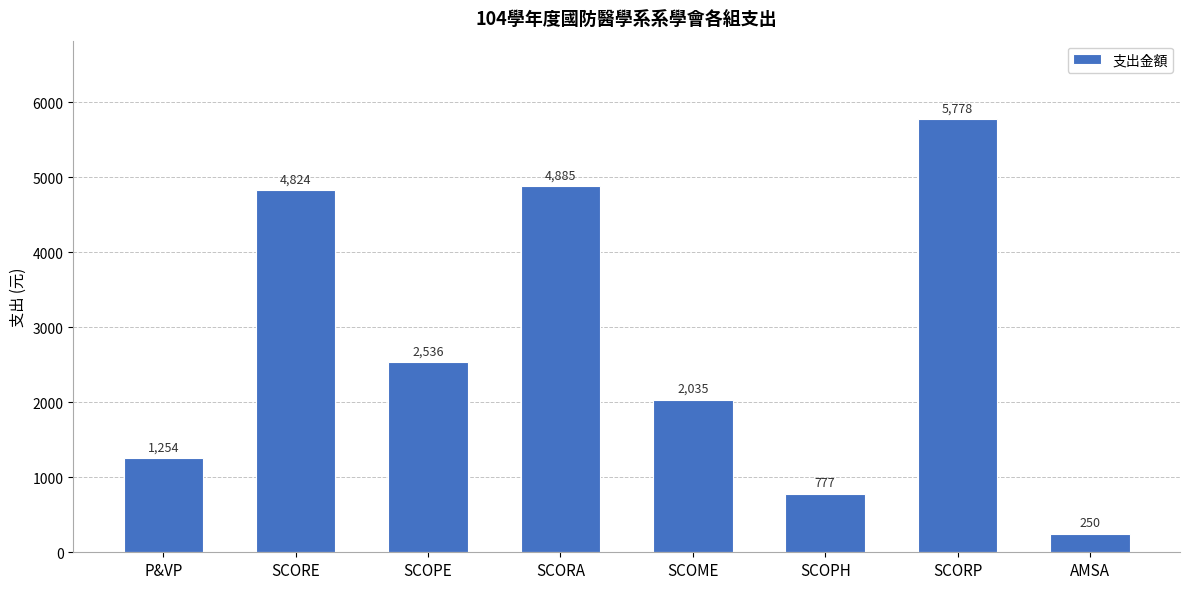

How many data points are less than 2536?

4